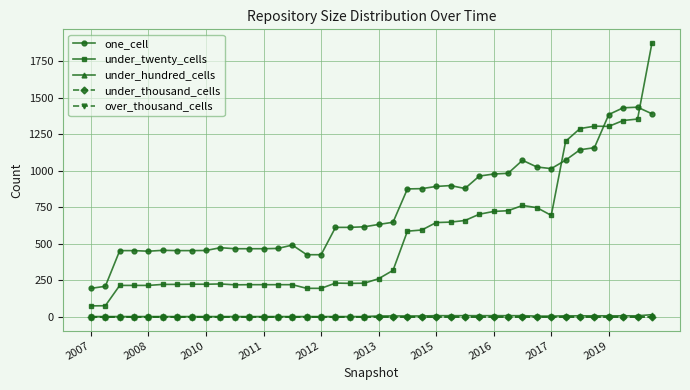

True or false: over_thousand_cells and under_hundred_cells cross at least once.

False